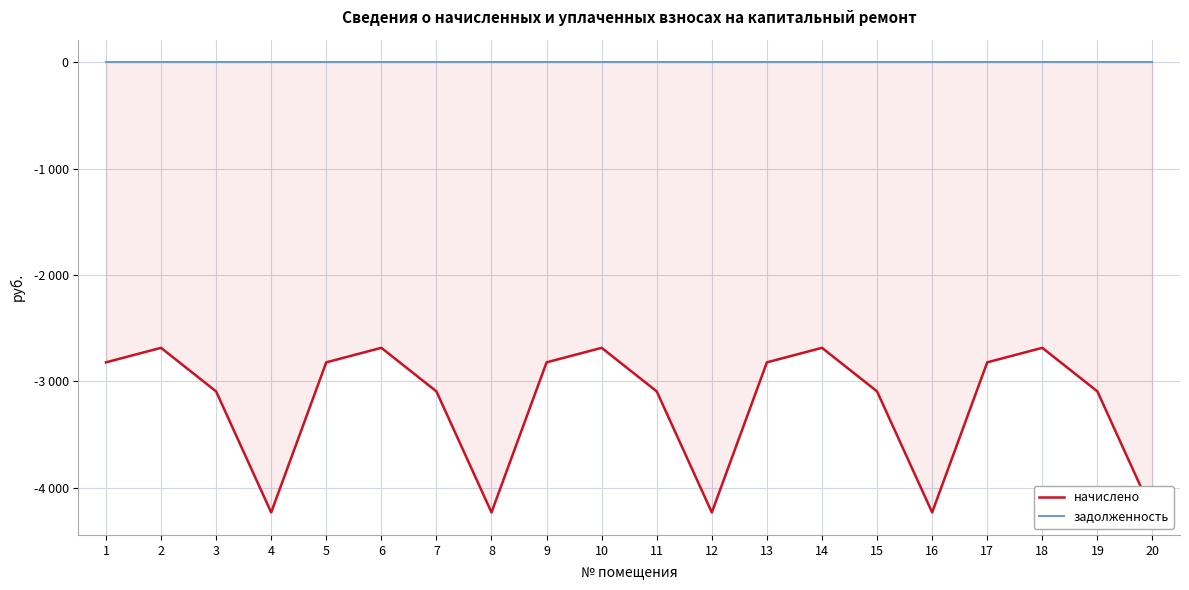

How many values in the начислено series exceed -2821?

5